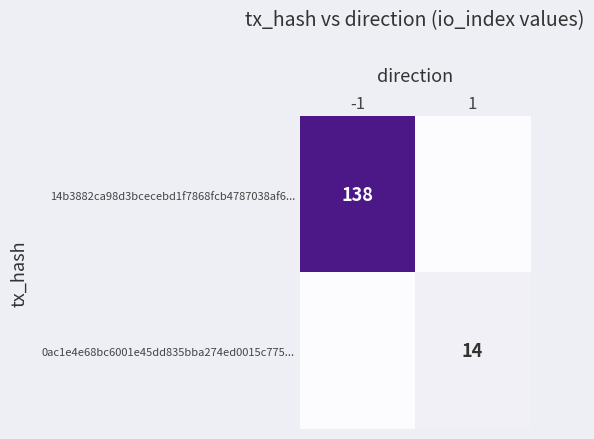

Is the value of 14b3882ca98d3bcecebd1f7868fcb4787038af6... at -1 greater than the value of 0ac1e4e68bc6001e45dd835bba274ed0015c775... at 1?

Yes